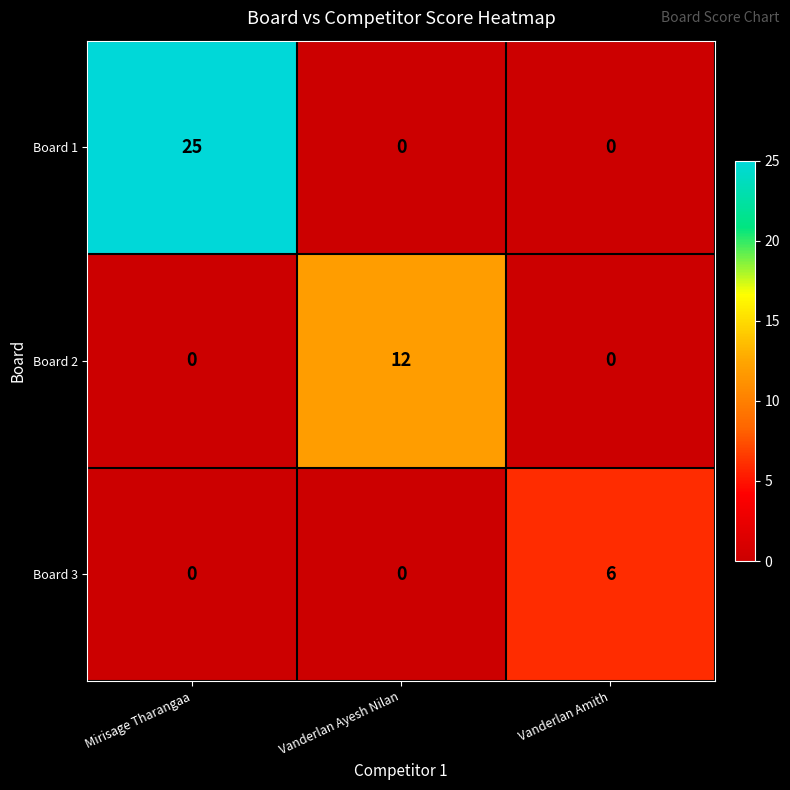

What is the spread (max minus min) of values at Vanderlan Amith?

6